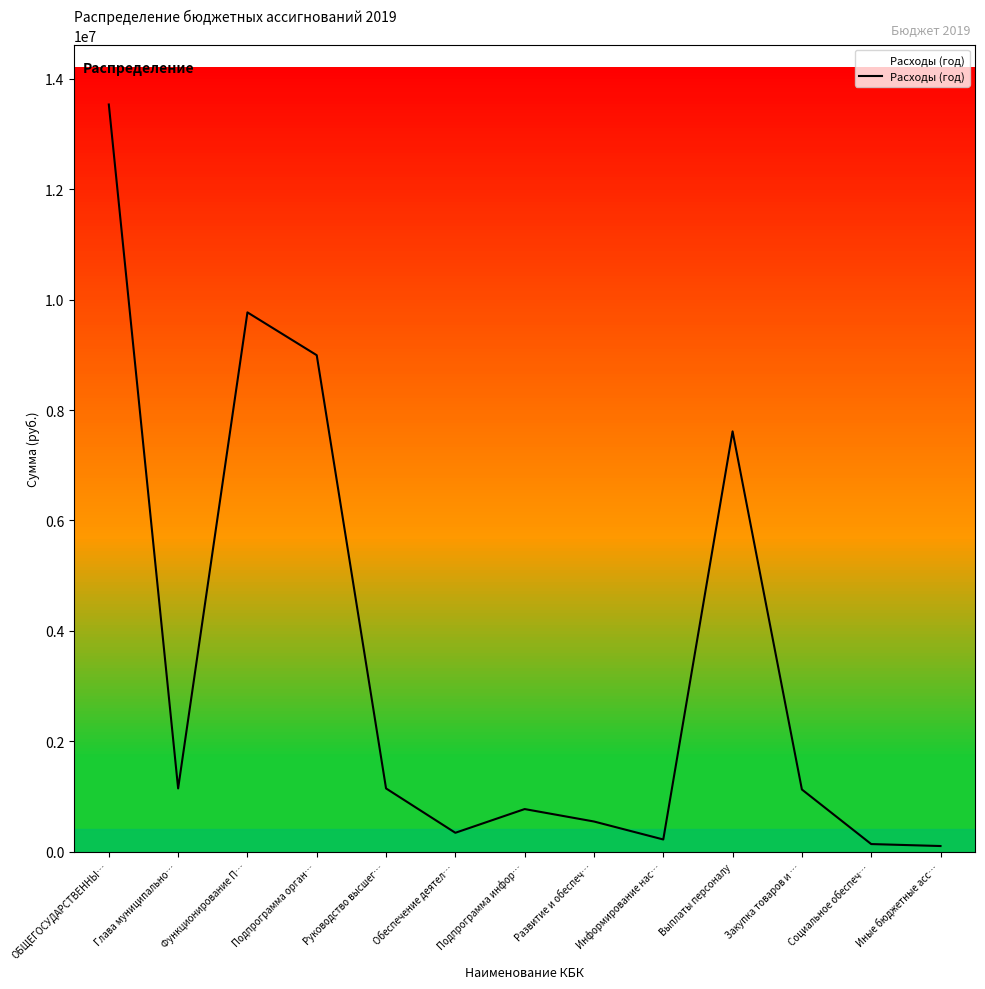

Which has a higher value, Выплаты персоналу or Закупка товаров и …?

Выплаты персоналу